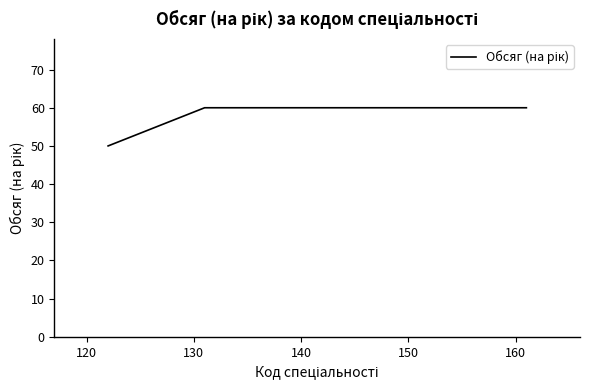

How many distinct data groups are displayed?

1